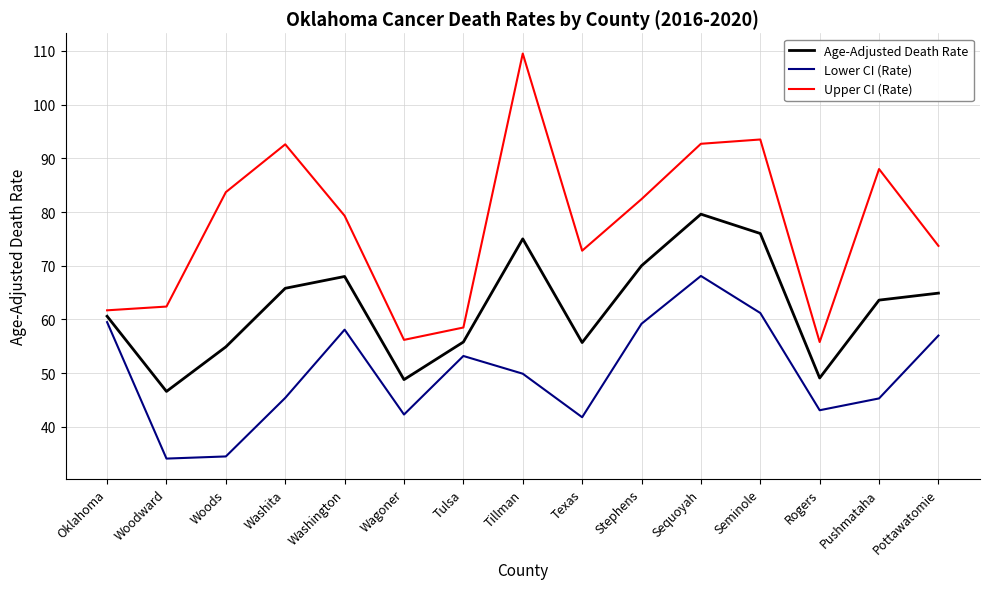

Where is Upper CI (Rate) nearest to the value 82?

Stephens